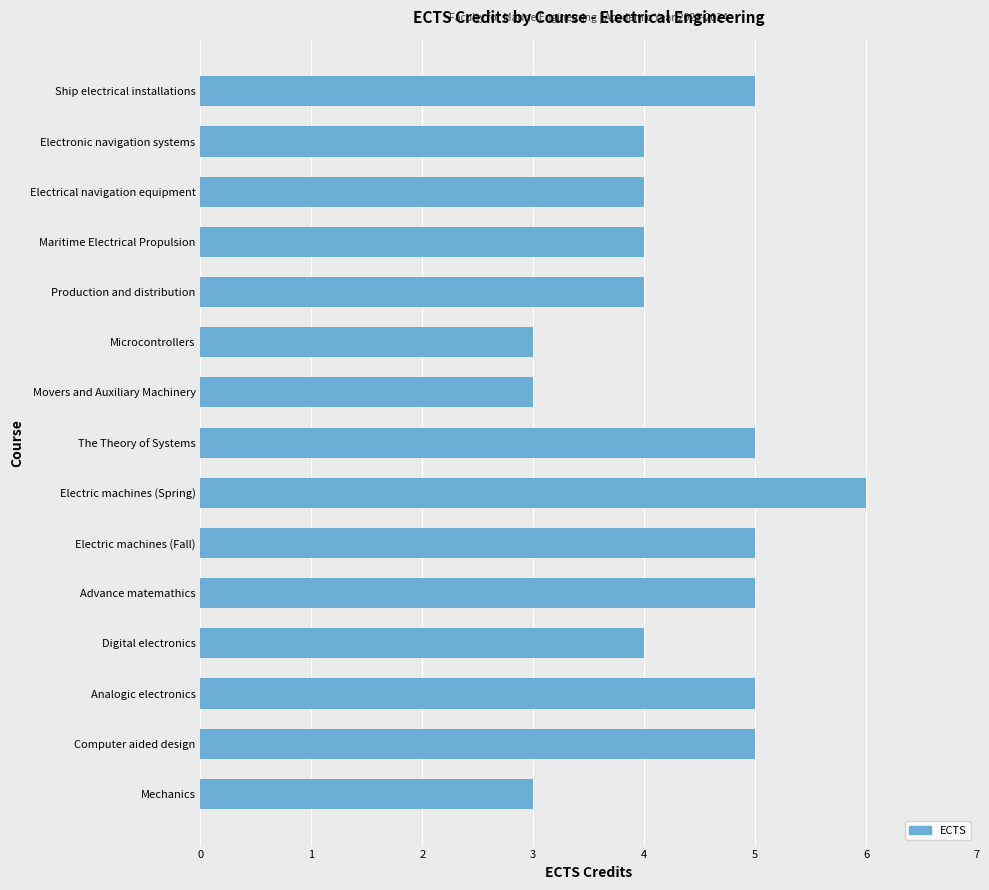

What is the sum of all values?

65